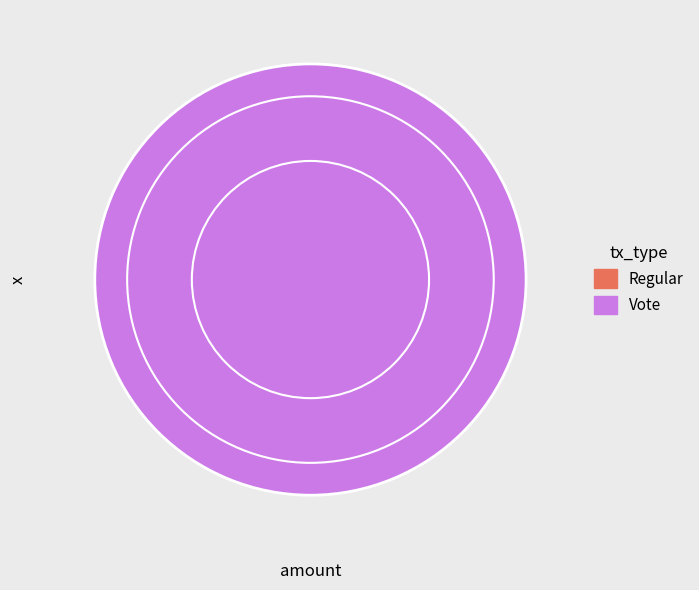

Is it true that Vote is 99% of the pie?

False